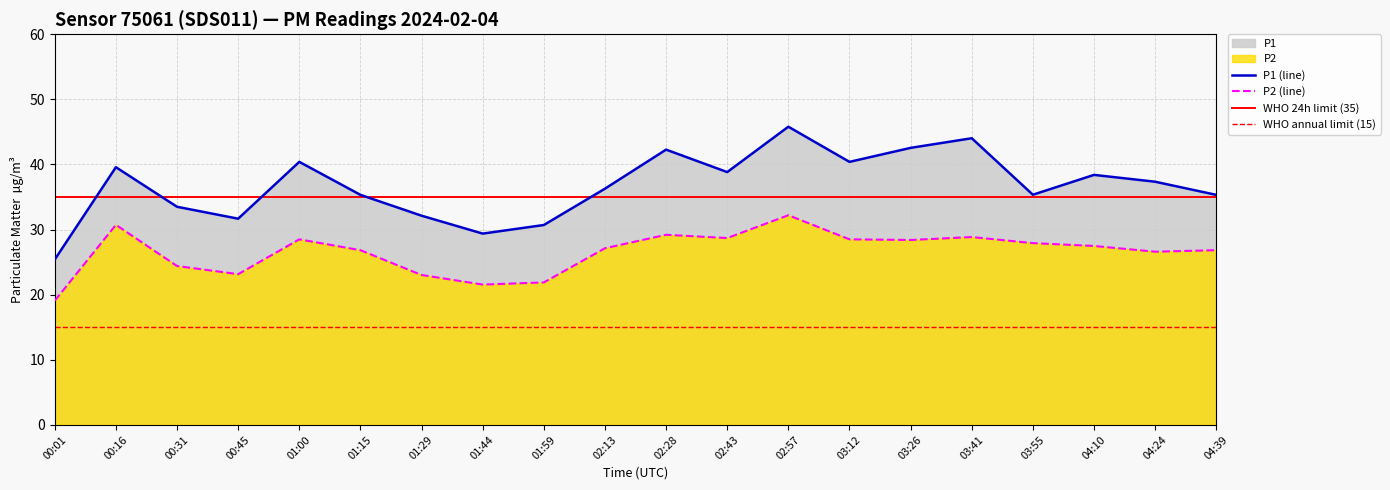

True or false: P2 has a value of 28.4 at 00:01.

False